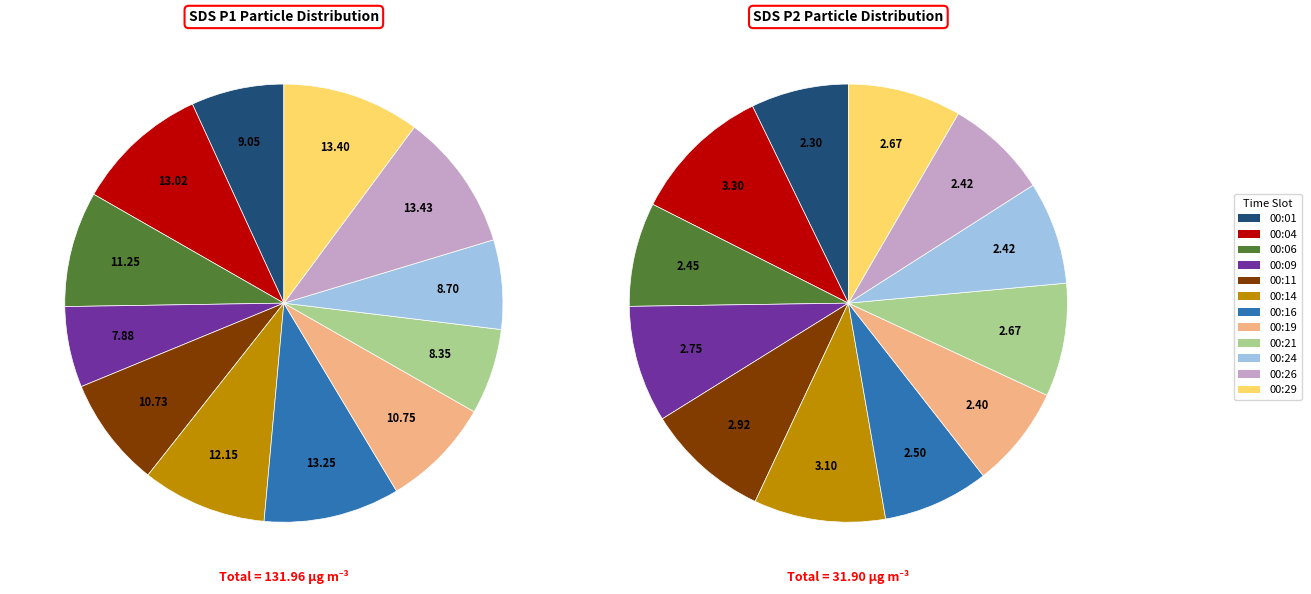

How many segments does this pie chart have?

12